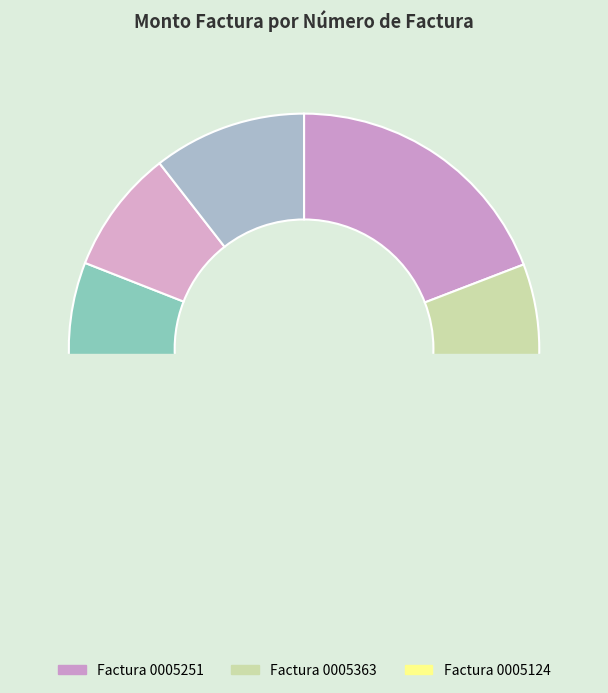

What is the change in value from 001-001-0005363 to 001-001-0004608?

+4815600